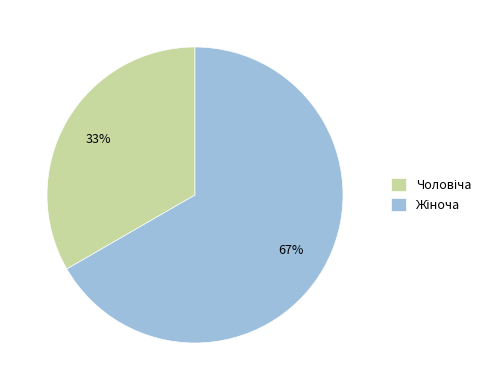

Is there a majority slice in this chart?

Yes